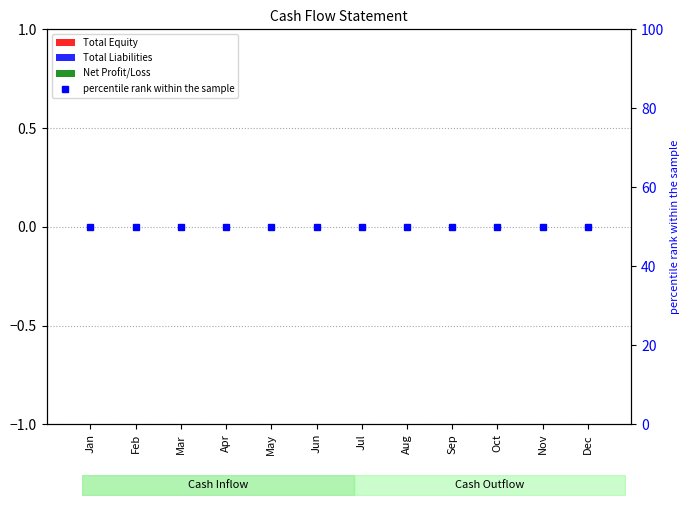

List the series in order of their peak value, lowest first.

Total Equity, Total Liabilities, Net Profit/Loss, percentile rank within the sample